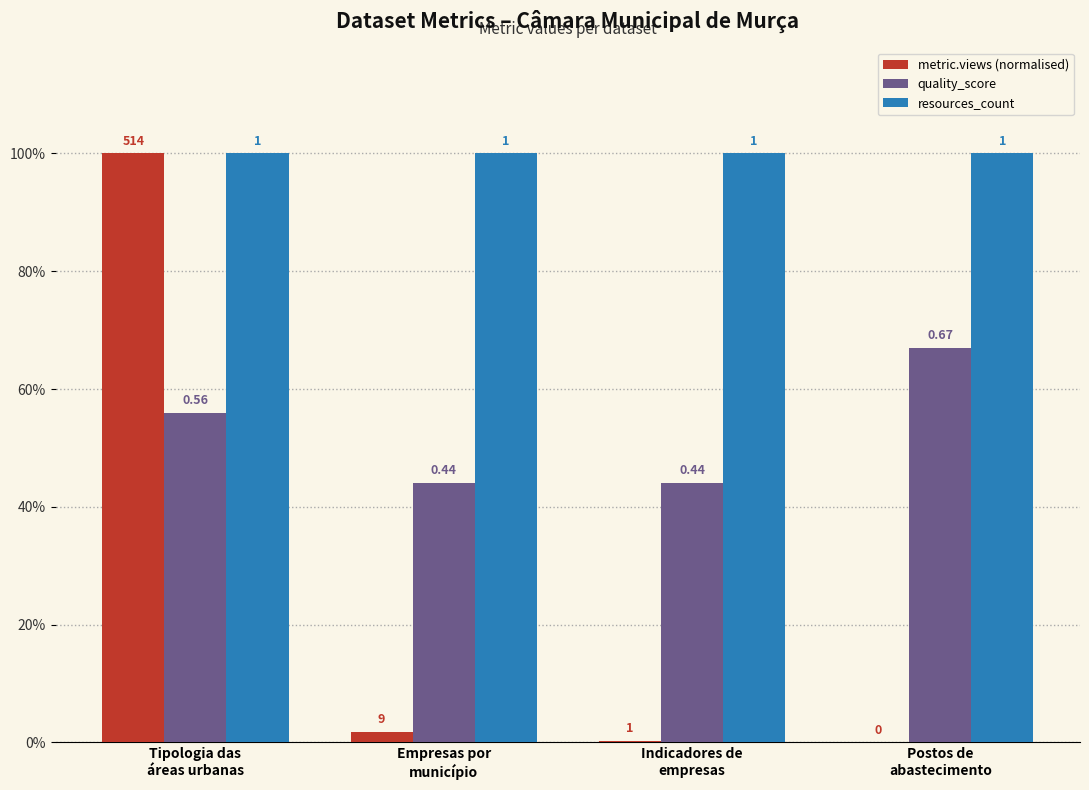

What is the sum of all resources_count values?

4.0